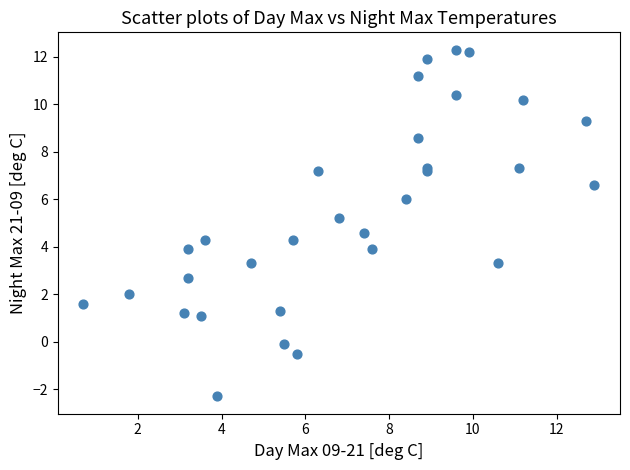

What Y value in the scatter plot is closest to 5?

5.2